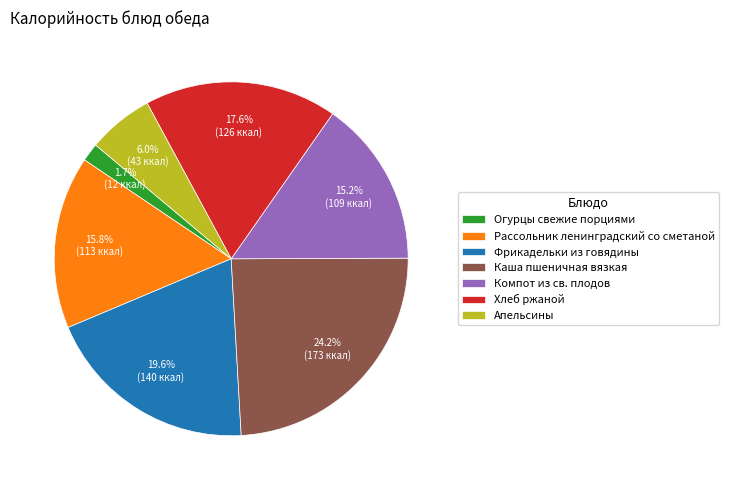

What is the smallest slice in the pie chart?

Огурцы свежие порциями